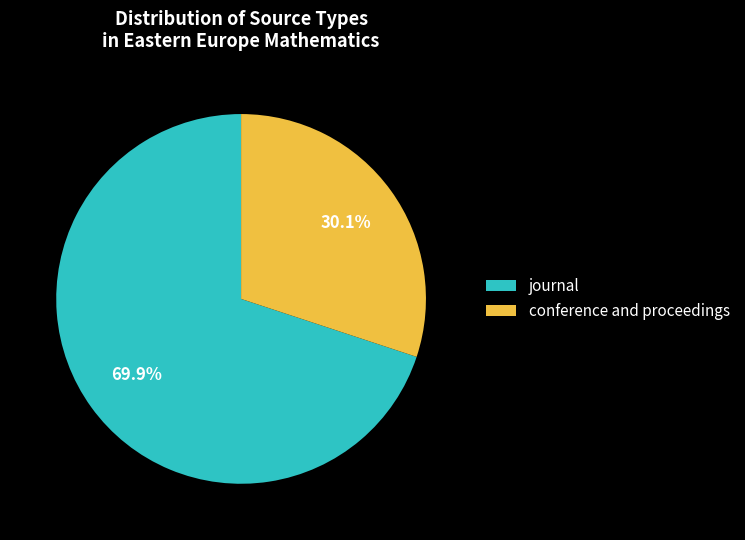

To the nearest percent, what percentage of the pie is conference and proceedings?

30%